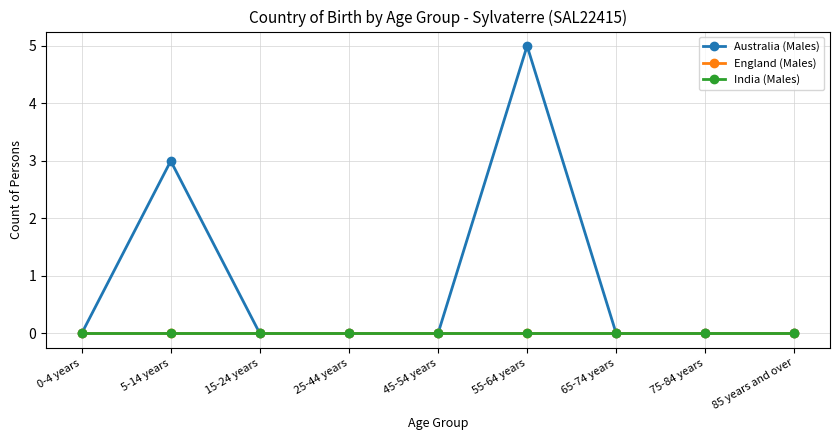

Where is Australia (Males) nearest to the value 2?

5-14 years